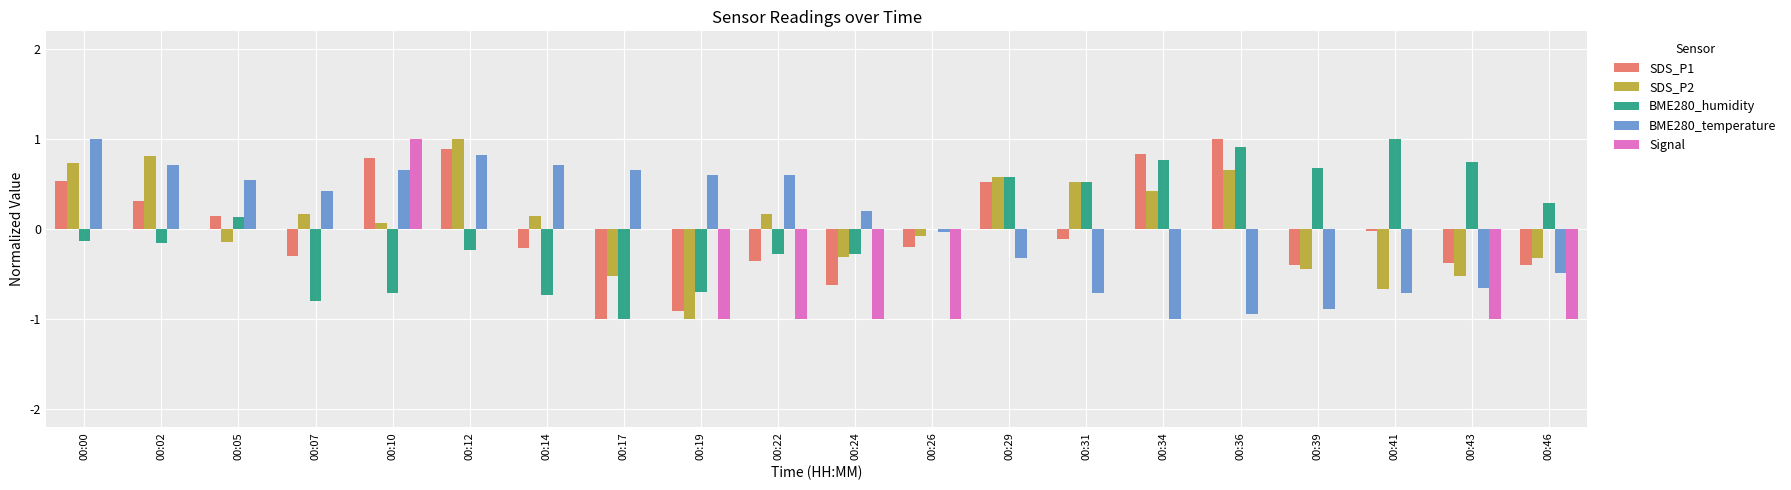

What are all the series names shown in the legend?

SDS_P1, SDS_P2, BME280_humidity, BME280_temperature, Signal